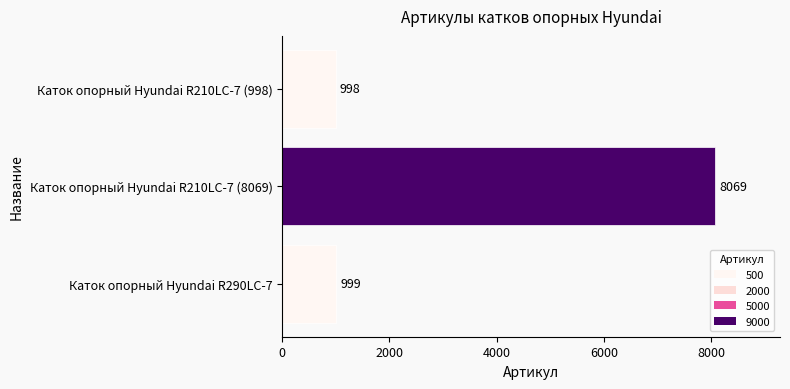

What is the sum of all values?

10066